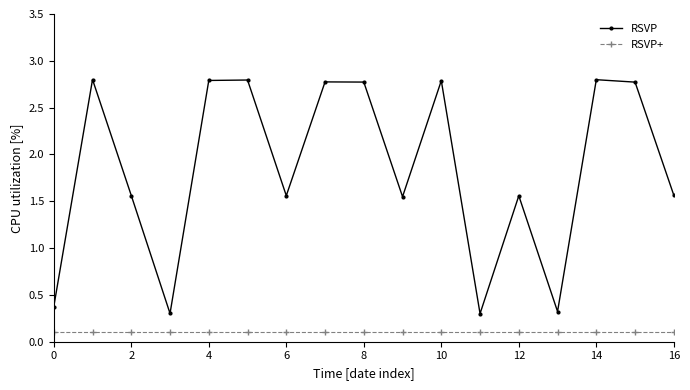

How many data points in RSVP are less than 1?

4